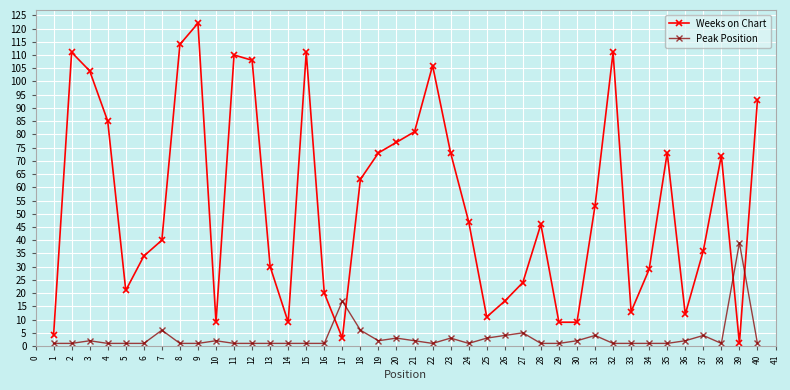

Rank the series by their maximum value, from lowest to highest.

Peak Position, Weeks on Chart